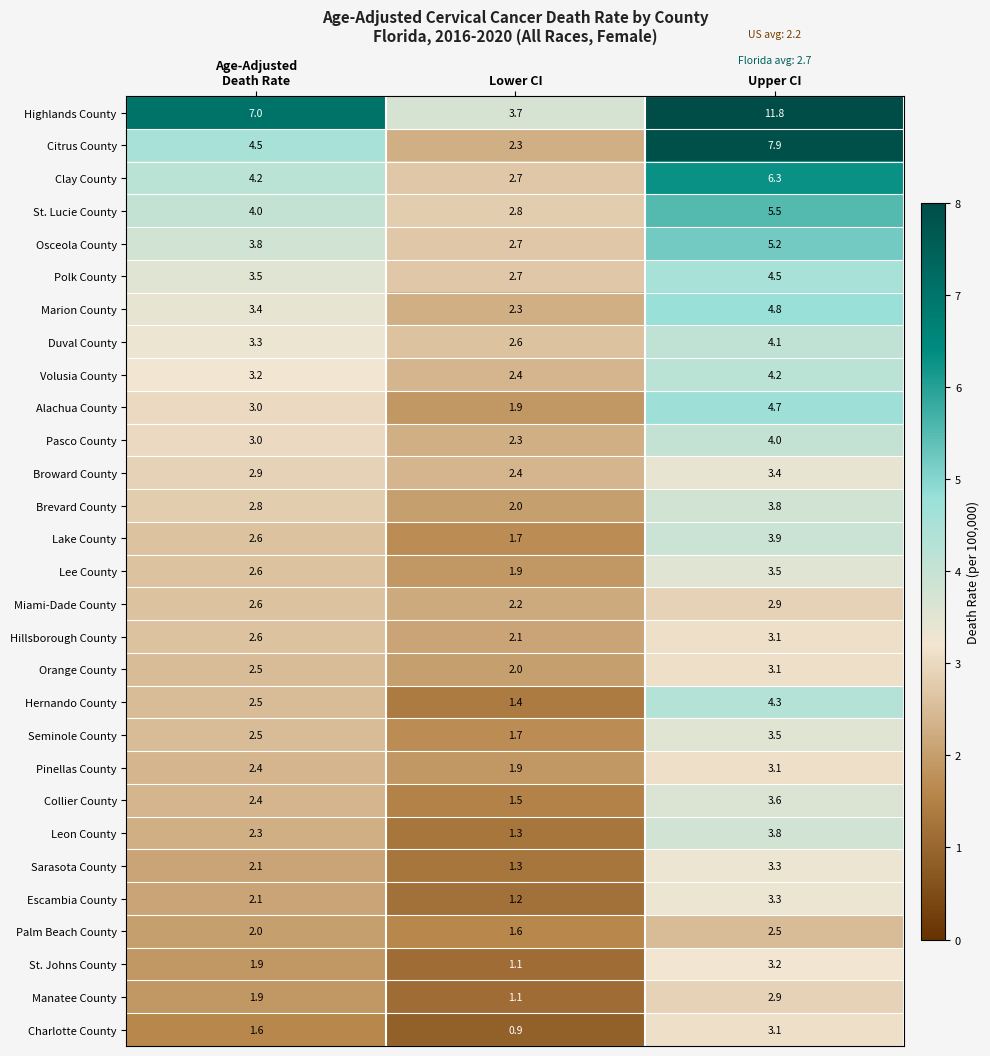

What is the minimum value shown in the chart?

0.9